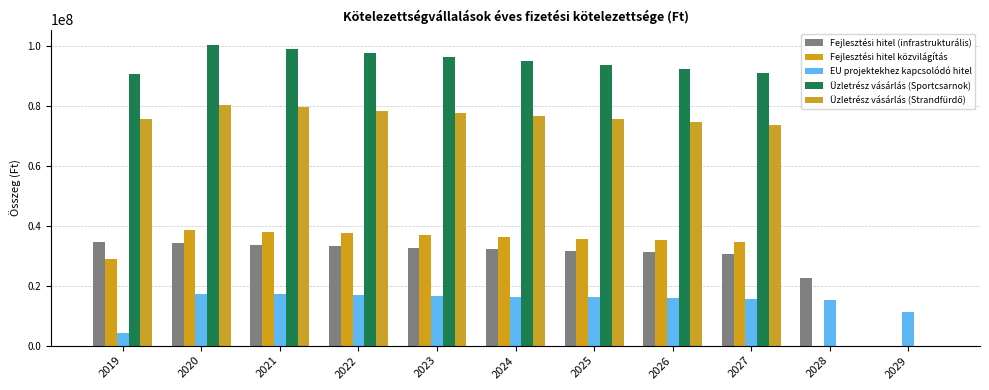

The value of Üzletrész vásárlás (Strandfürdő) at 2020 is 80338000. True or false?

True